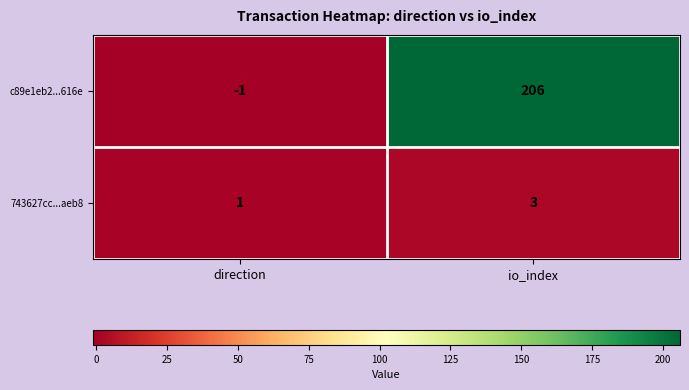

What value does the 743627cc...aeb8 series have at io_index?

3